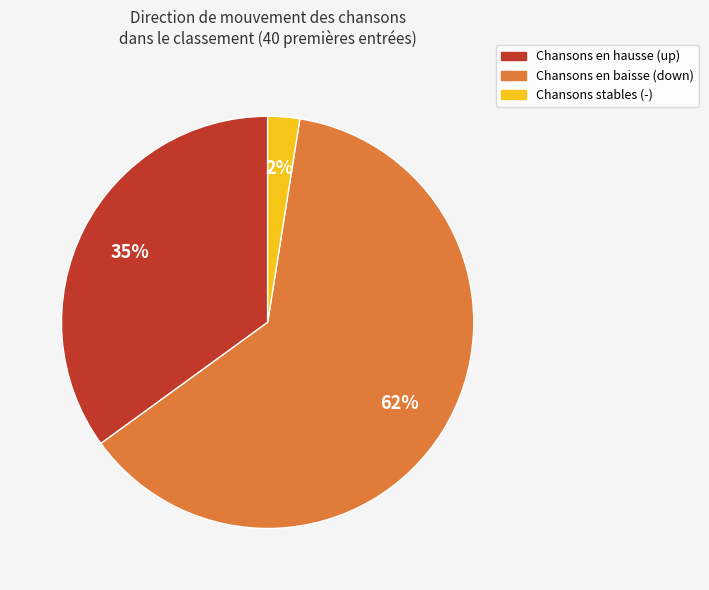

Rank the categories by value from lowest to highest.

-, up, down